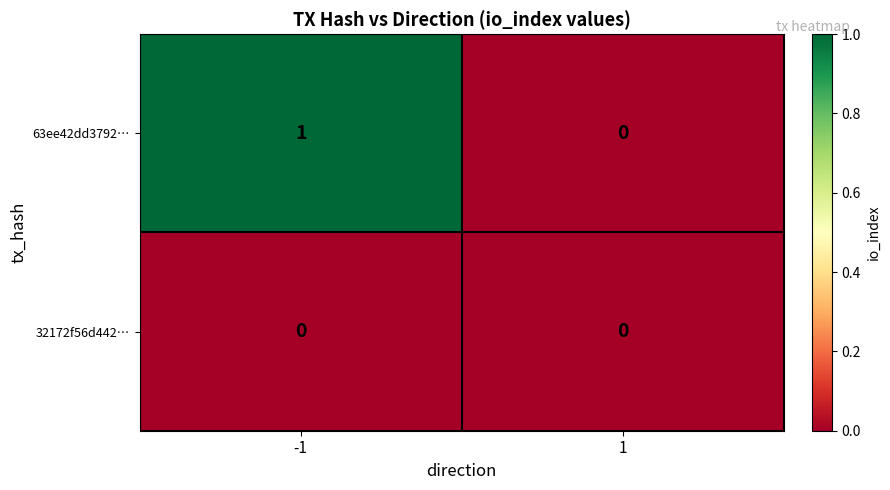

Which series has the largest total across all categories?

63ee42dd3792…